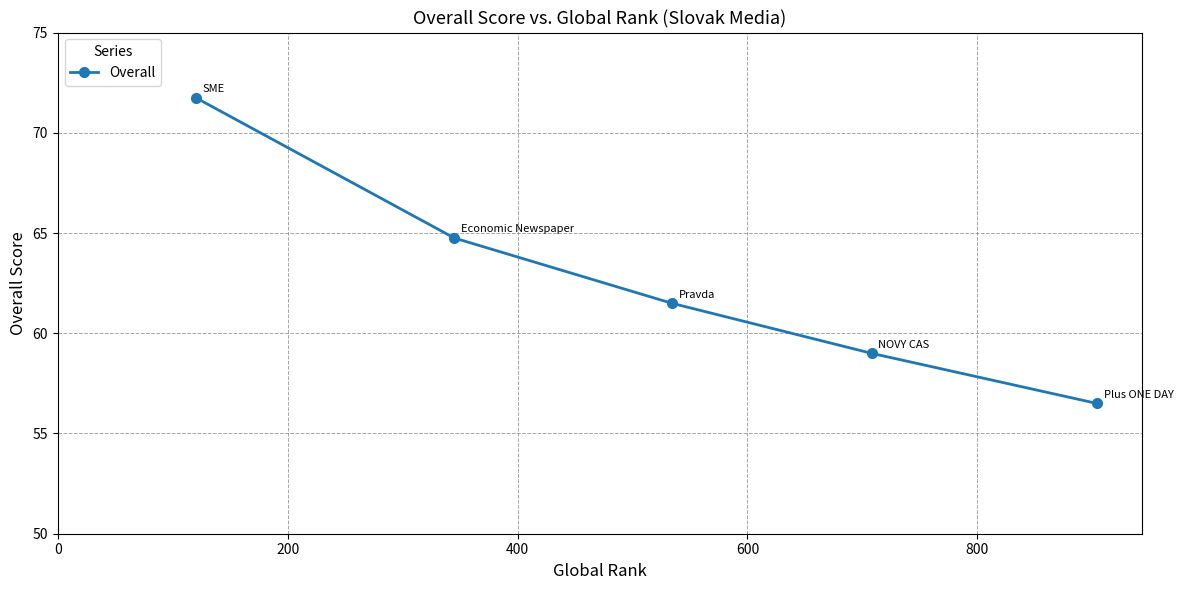

What is the average value?

62.7